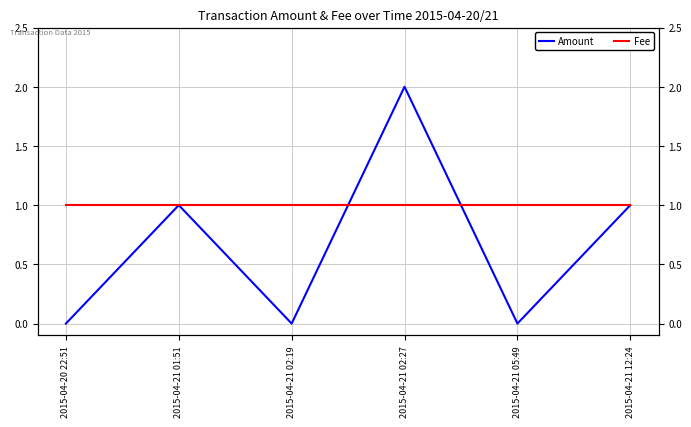

Reading left to right, what are all the values shown in this chart?

Amount: 2015-04-20 22:51=0	2015-04-21 01:51=1	2015-04-21 02:19=0	2015-04-21 02:27=2	2015-04-21 05:49=0	2015-04-21 12:24=1
Fee: 2015-04-20 22:51=1	2015-04-21 01:51=1	2015-04-21 02:19=1	2015-04-21 02:27=1	2015-04-21 05:49=1	2015-04-21 12:24=1